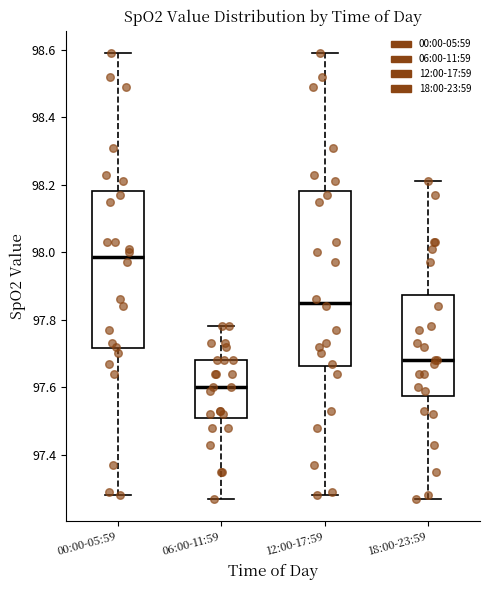

Which box is the tallest, from its lower edge to its upper edge?

12:00-17:59